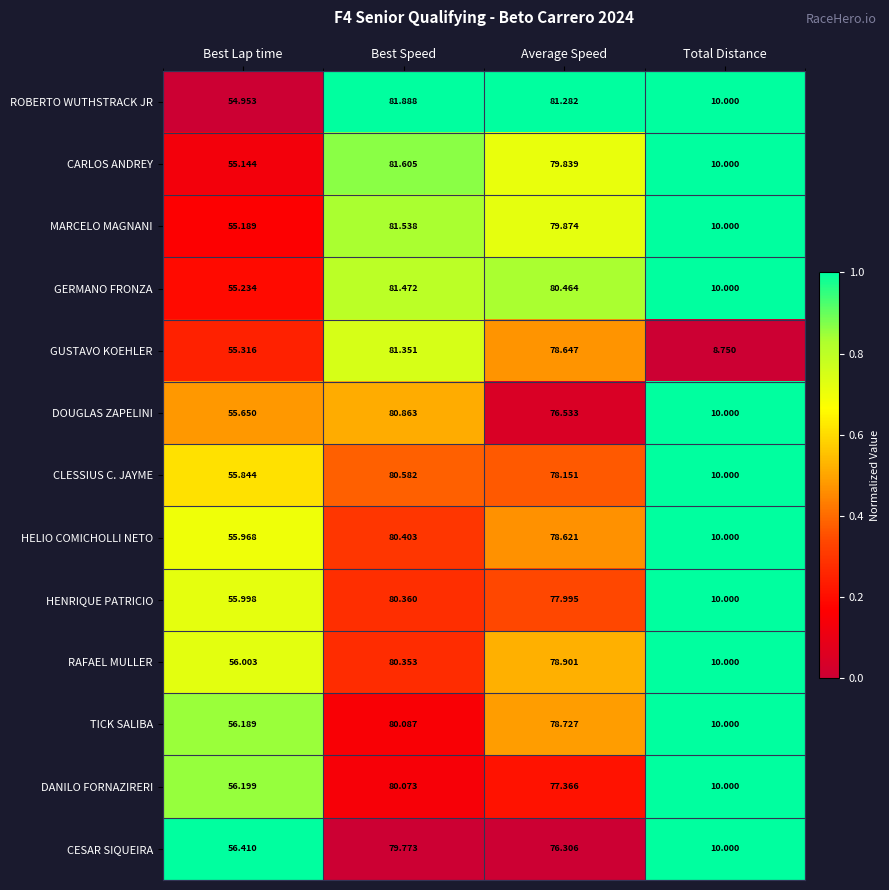

Count the number of data series in this chart.

13